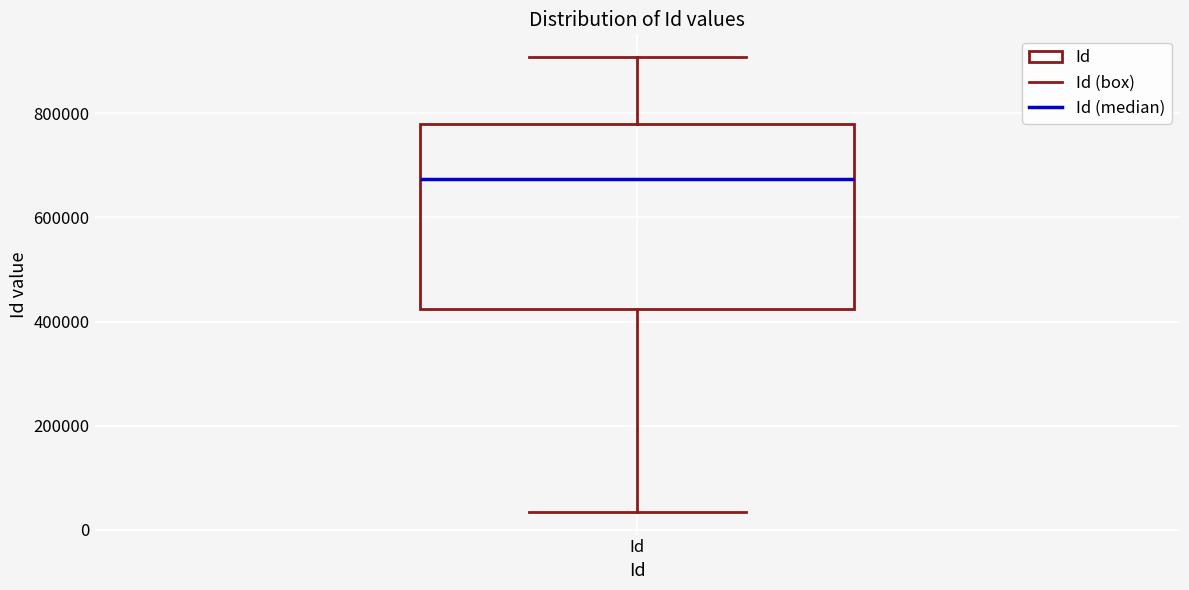

Read this box plot against the y-axis: the position of the median line, the range covered by the box, and the ends of both whiskers. The values are not printed on the chart, so give them approximately, as read against the axis.

median 680000, box 420000 to 780000, whiskers 40000 to 900000